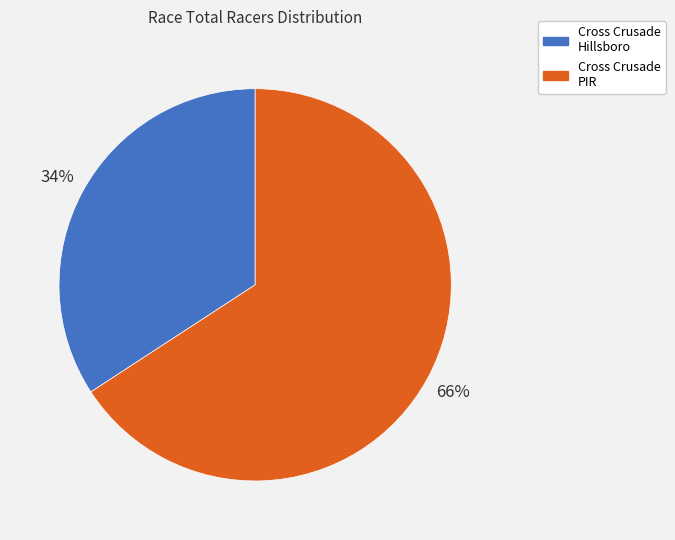

Approximately how many times larger is the value at Cross Crusade Hillsboro compared to Cross Crusade PIR?

0.5